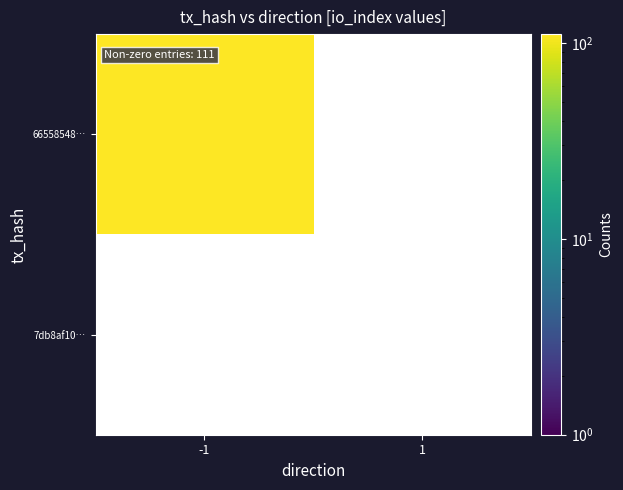

At which category does the chart reach its minimum across all series?

1